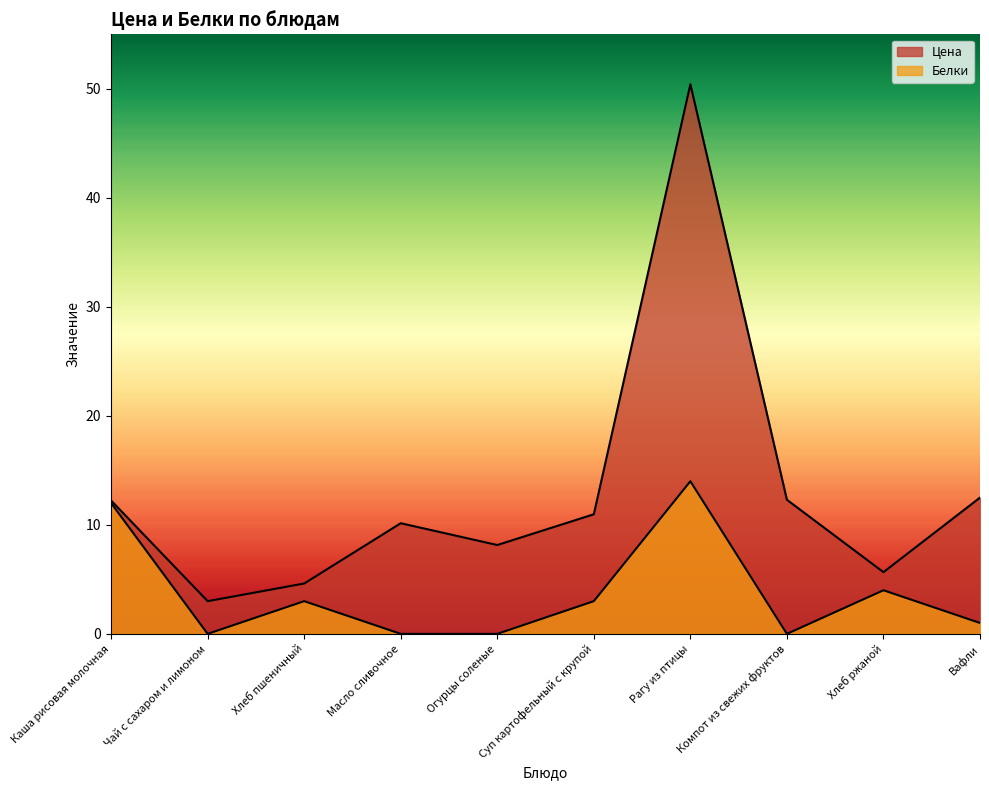

Is it true that Белки equals 0.8 at Суп картофельный с крупой?

False